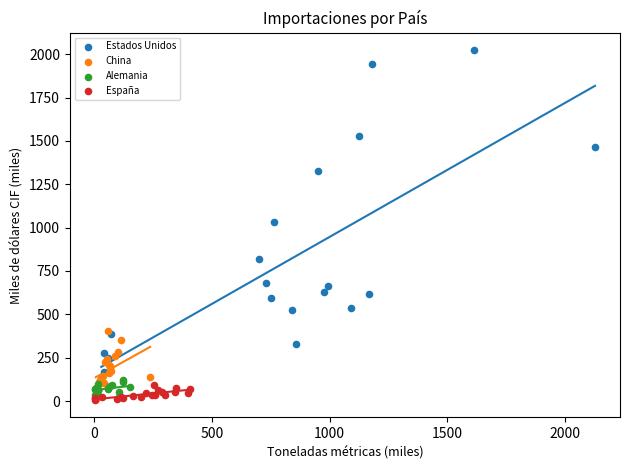

What are all the series names shown in the legend?

Estados Unidos, China, Alemania, España